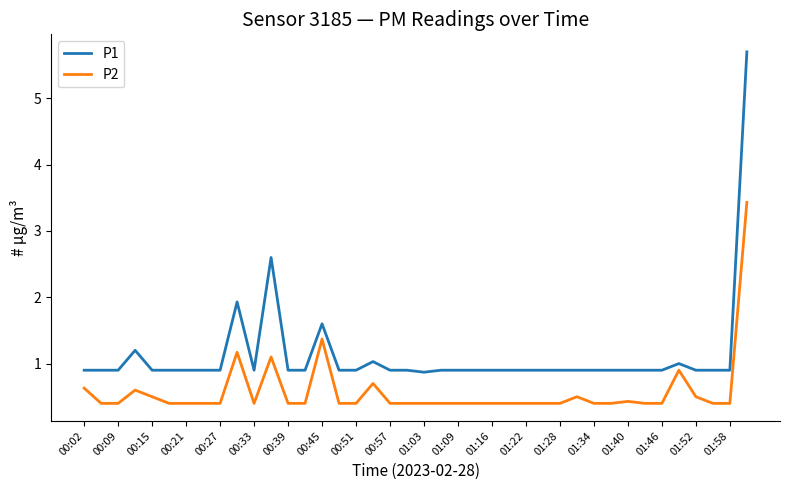

What is the average value of the P2 series?

0.6